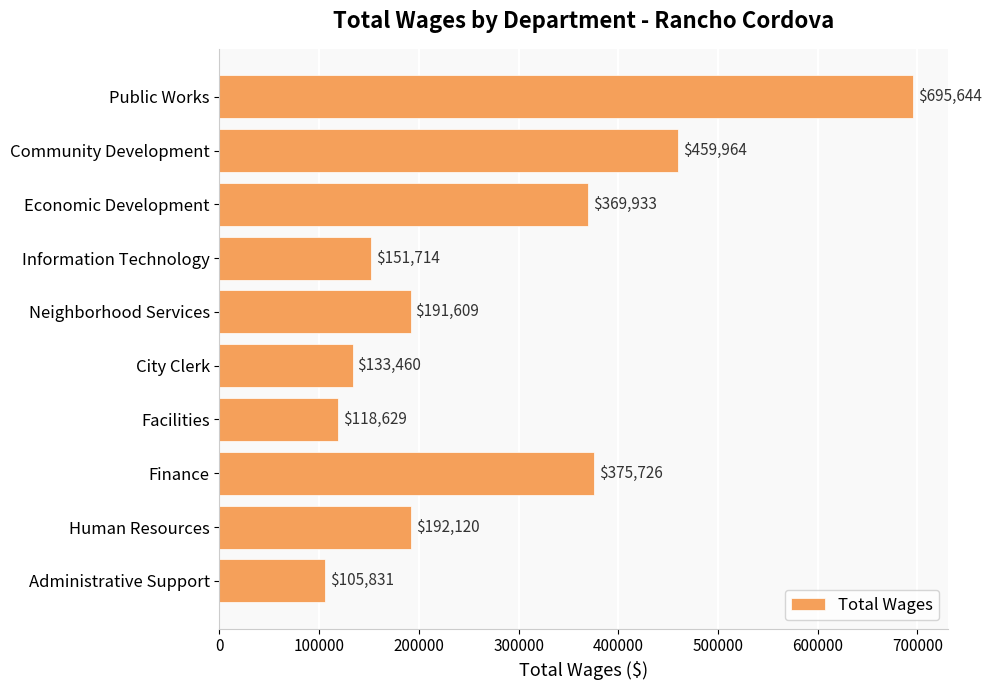

Are the bars grouped side by side (vs. stacked)?

No